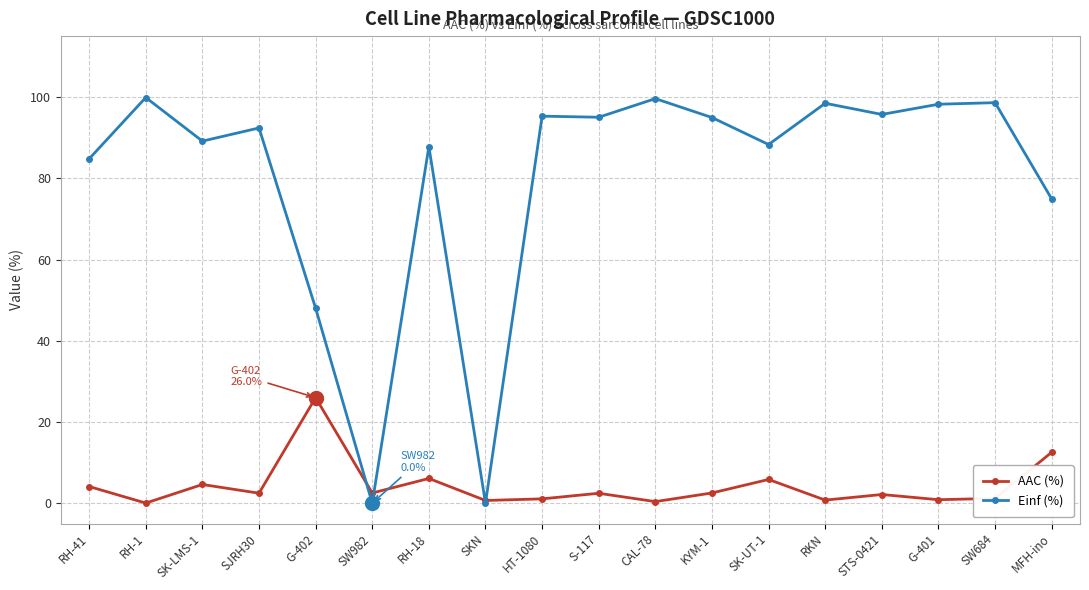

Where do AAC (%) and Einf (%) first cross each other?

G-402 and SW982